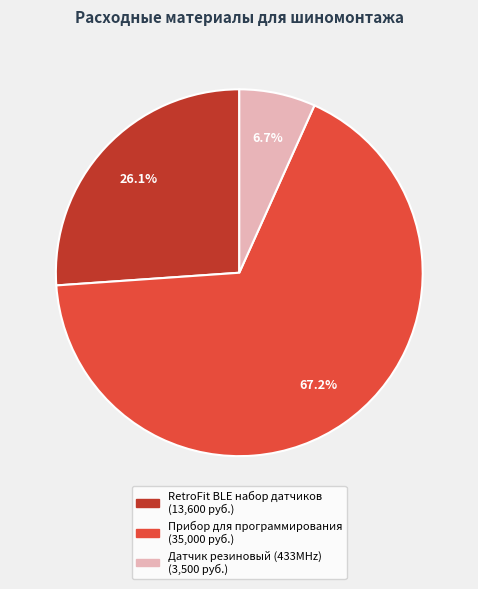

To the nearest percent, what portion does RetroFit BLE набор датчиков represent?

26%